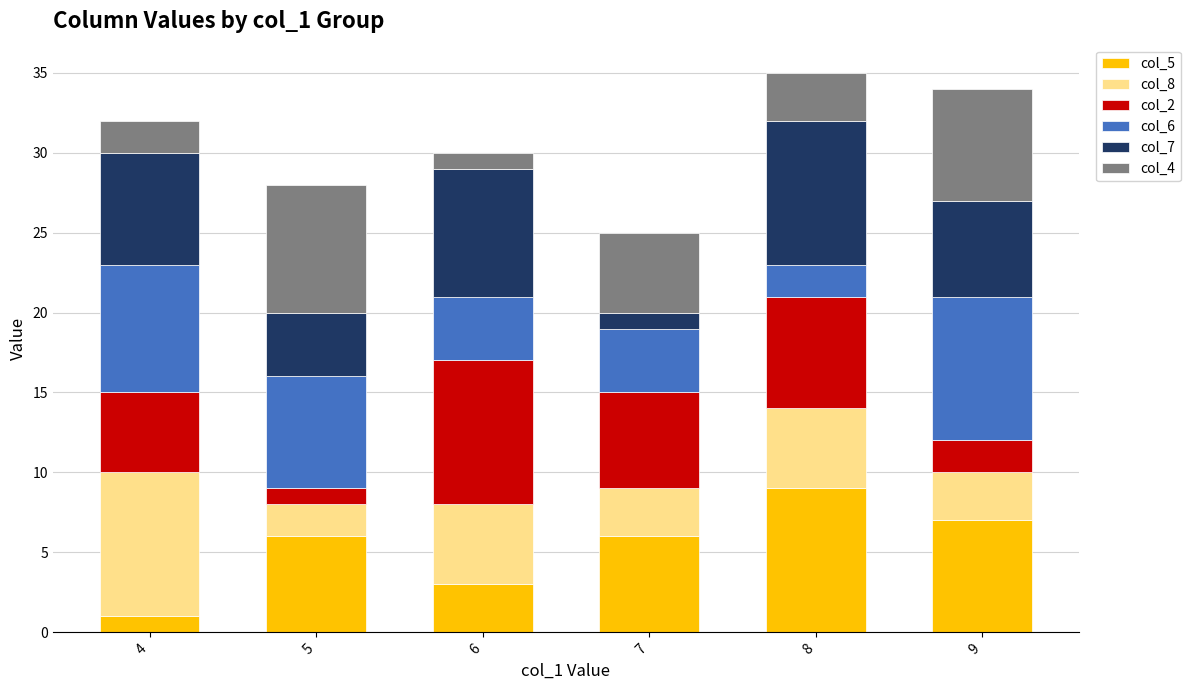

The col_5 series shows 5 at 6. True or false?

False